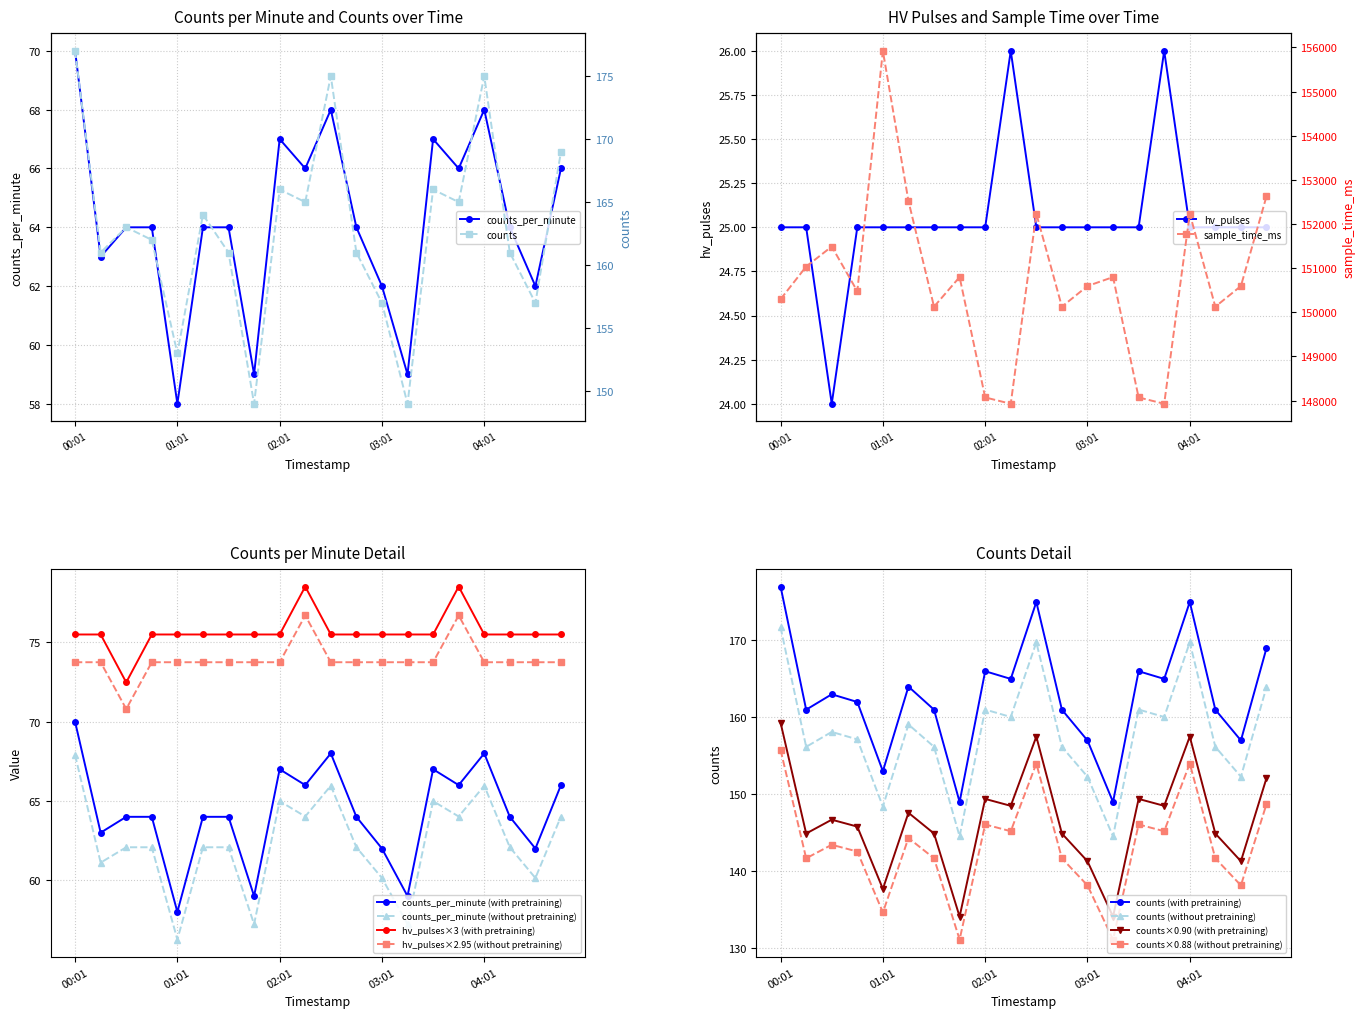

Rank the series by their maximum value, from lowest to highest.

hv_pulses, counts_per_minute, counts, sample_time_ms